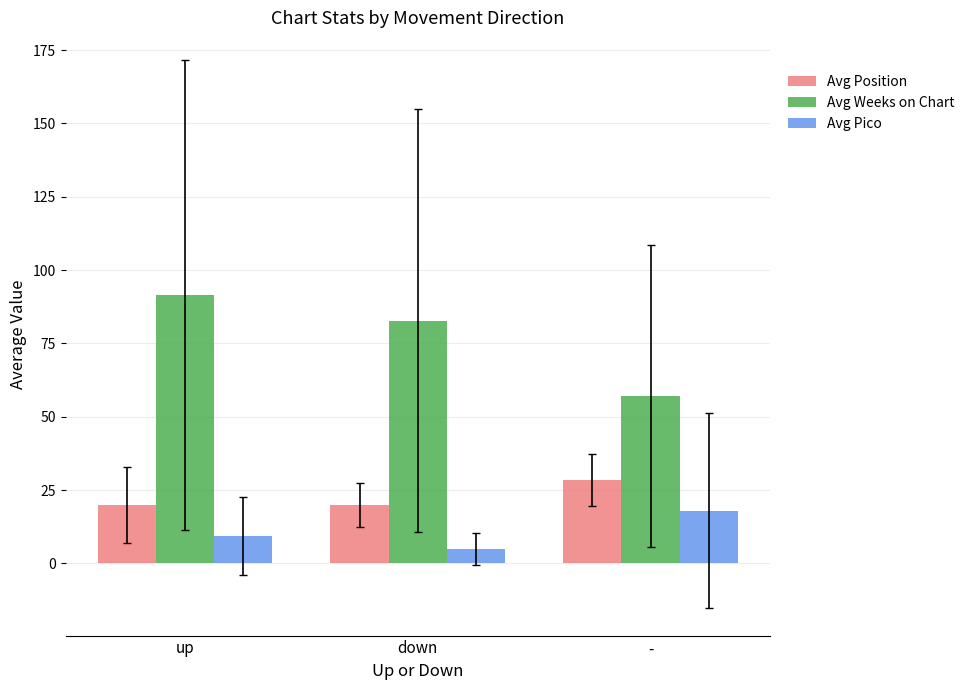

What is the label of the 3rd bar from the left?

-